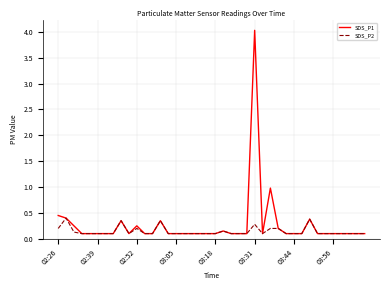

List the series in order of their peak value, lowest first.

SDS_P2, SDS_P1